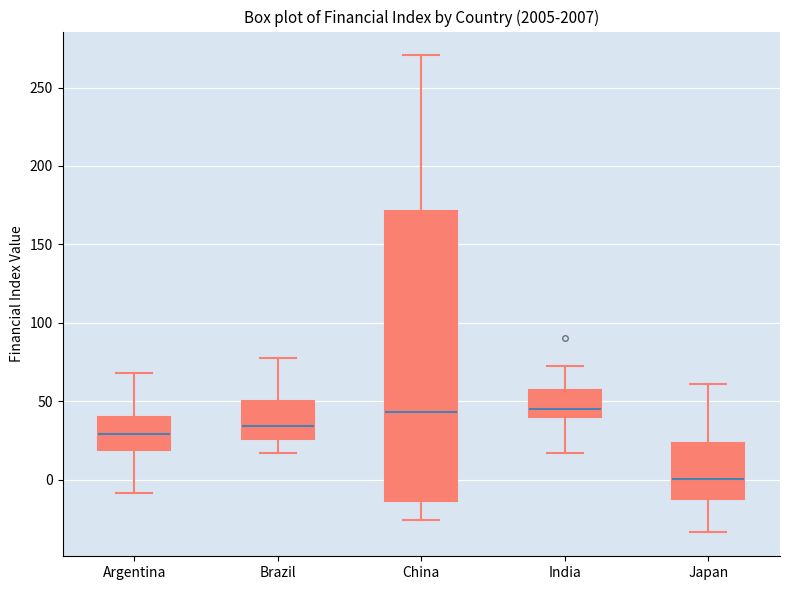

Where does the lower whisker of the box for Japan end on the y-axis? The values are not printed on the chart, so give them approximately, as read against the axis.

-35